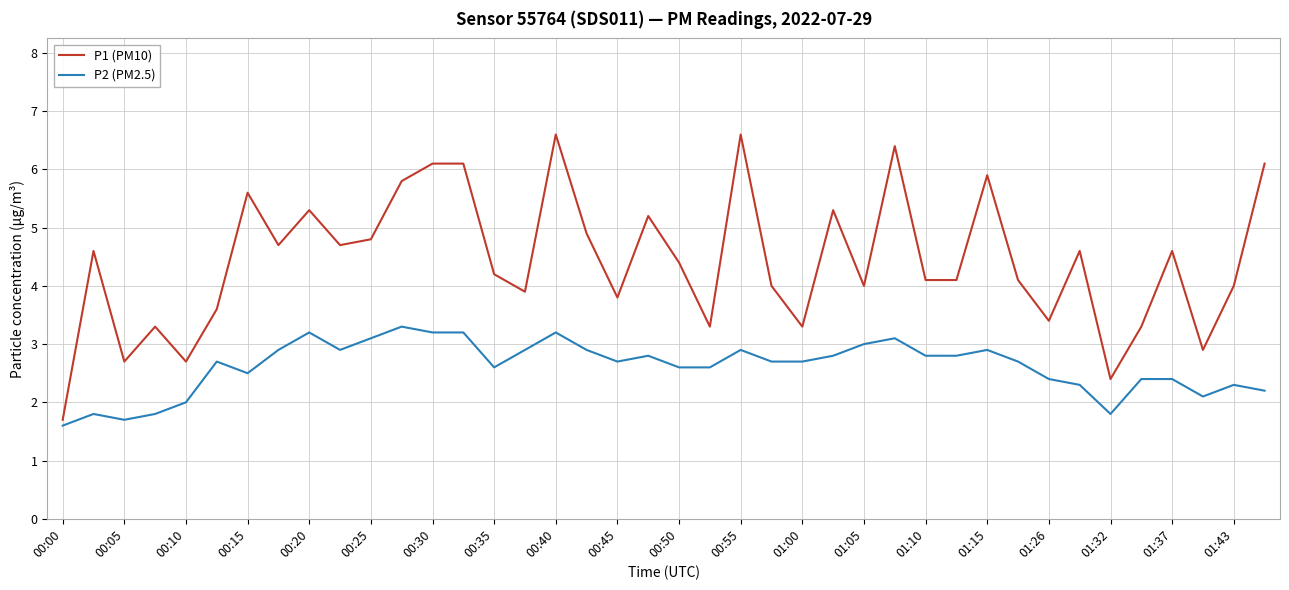

Which series has the largest total across all categories?

P1 (PM10)